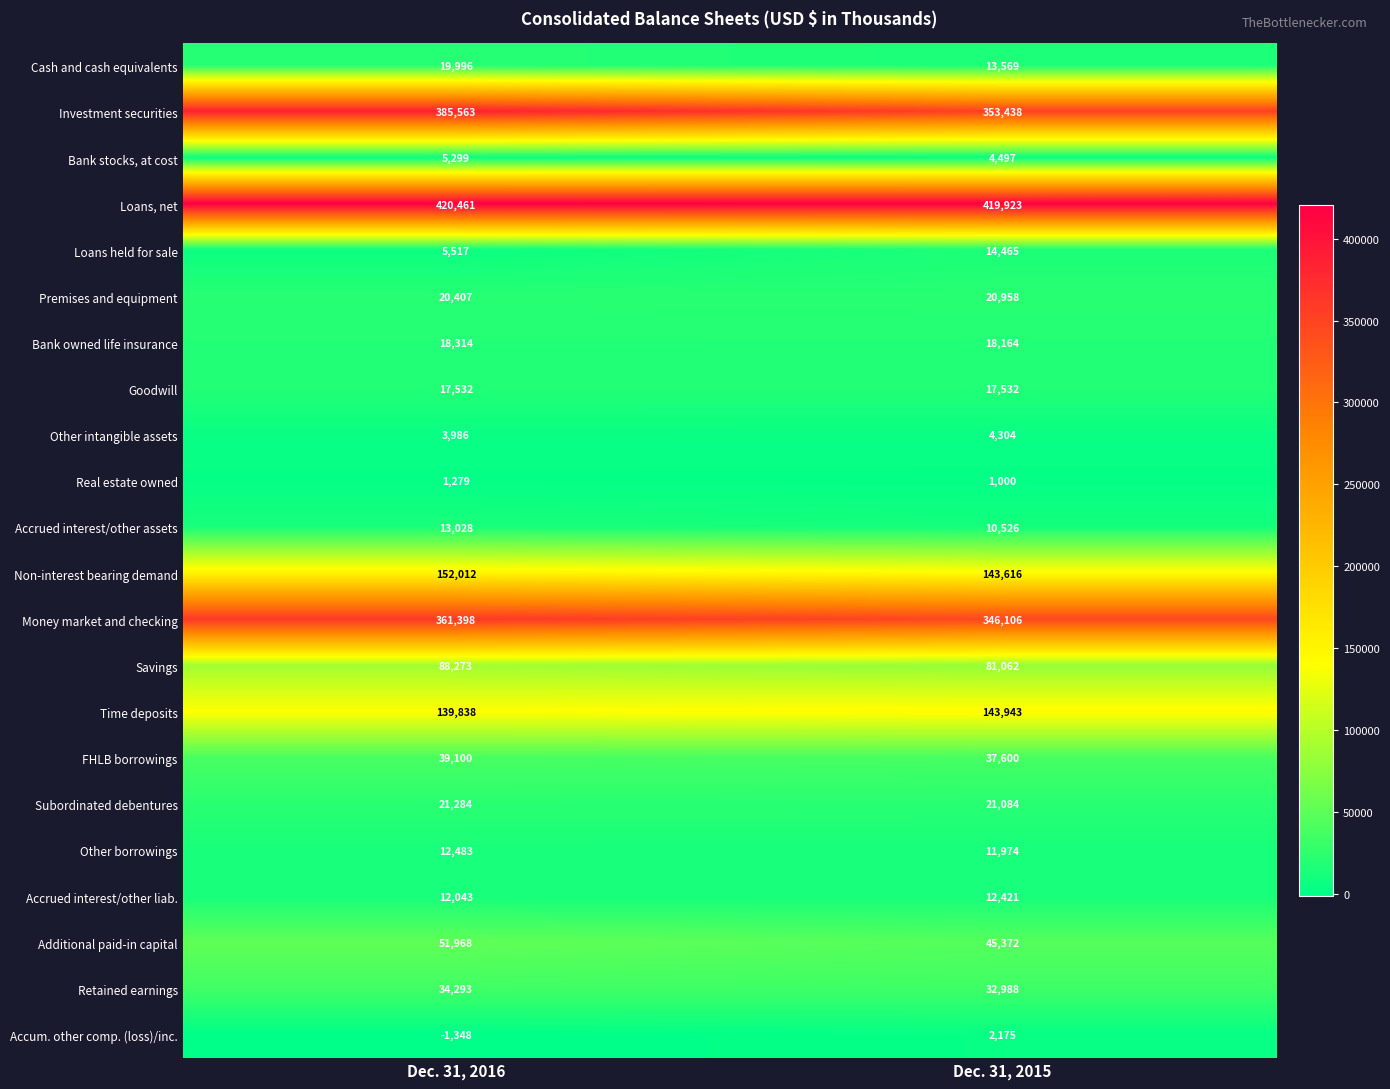

Which series has the widest spread of values?

Investment securities